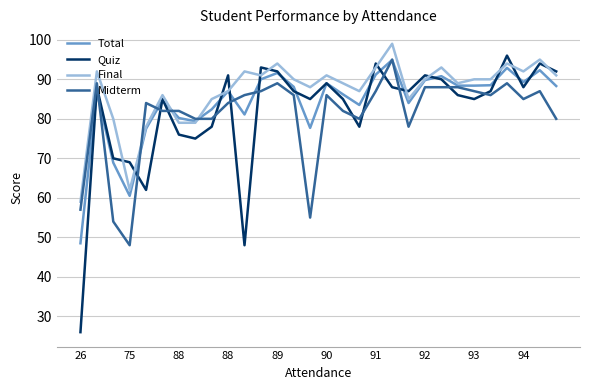

What is the minimum value for Midterm?

48.0